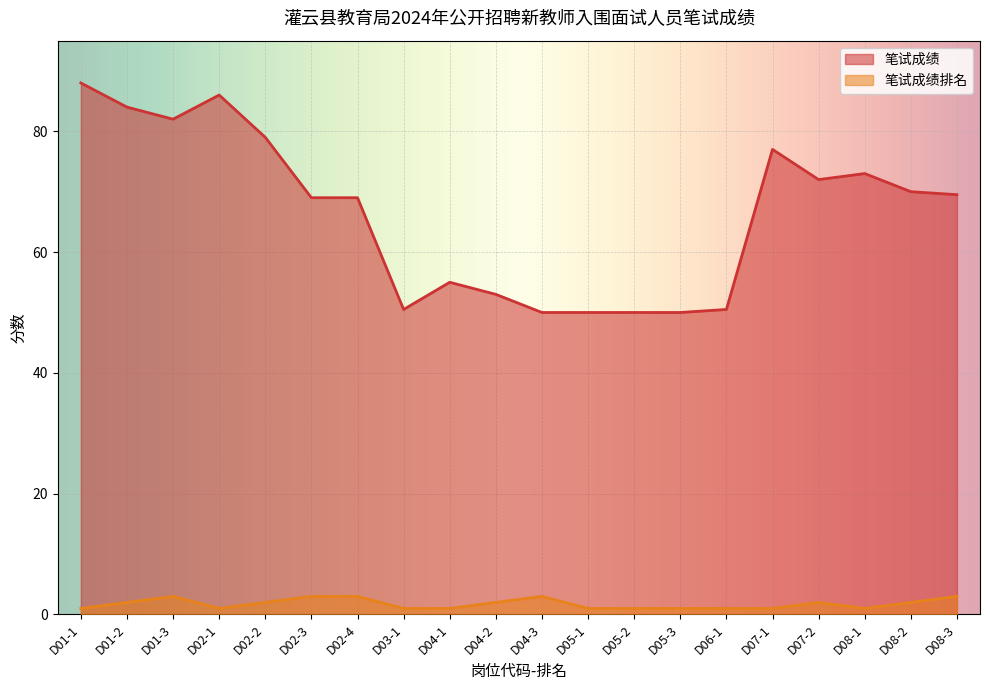

True or false: 笔试成绩排名 has more than 1 points higher than both neighbors.

True